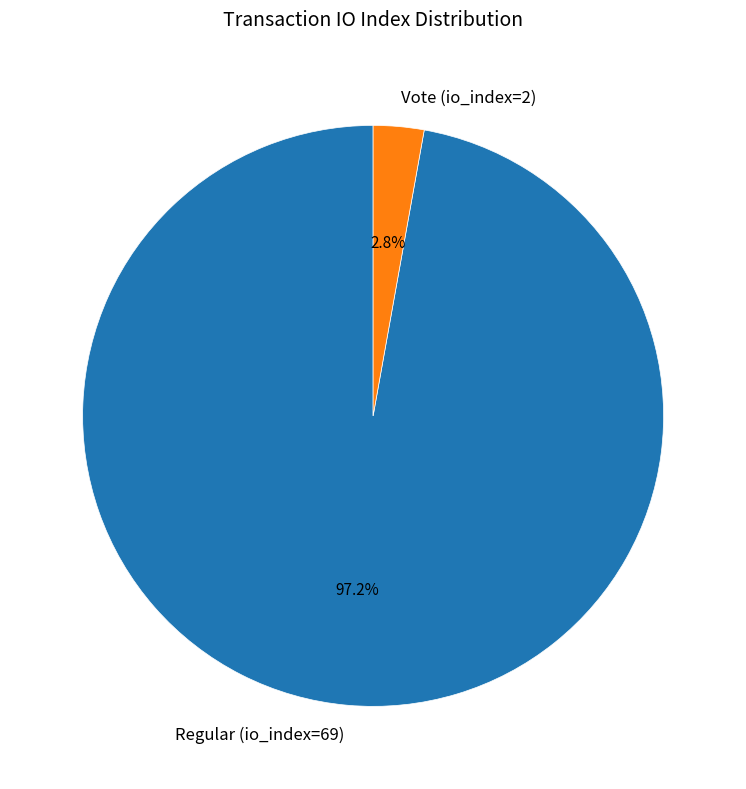

To the nearest percent, what is the average slice percentage?

50%